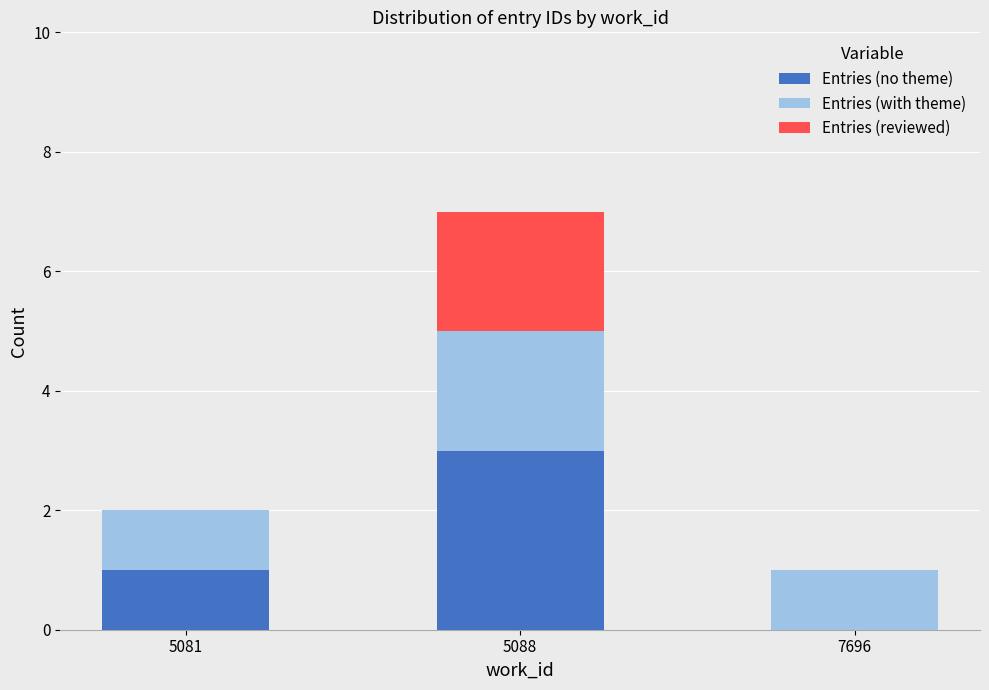

True or false: Entries (no theme) has a value of 1 at 5081.

True